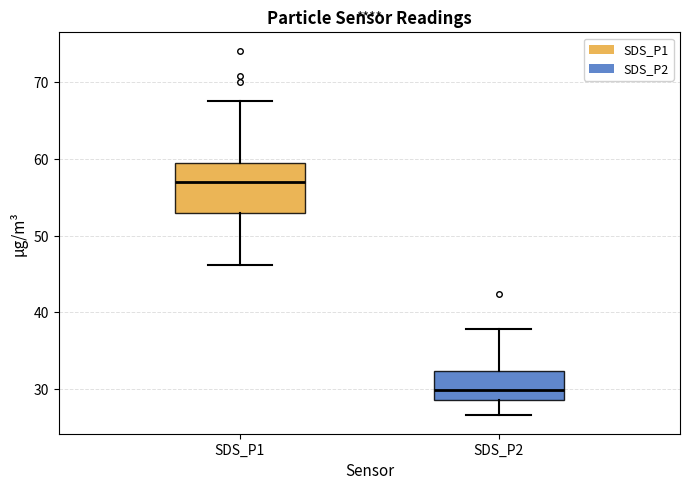

Where is the upper edge of the box for SDS_P2 on the y-axis? The values are not printed on the chart, so give them approximately, as read against the axis.

32